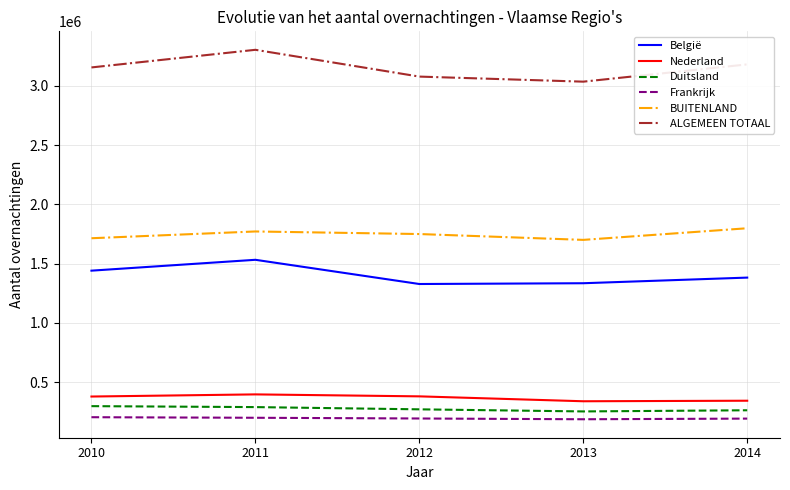

What value does the ALGEMEEN TOTAAL series have at 2010?

3156066